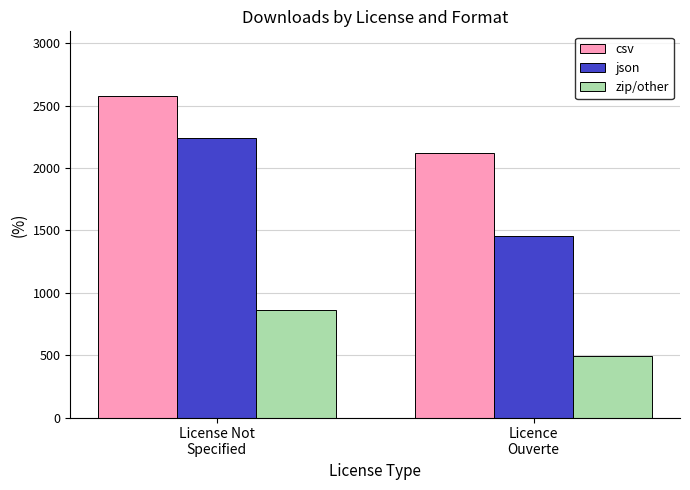

Are the bars grouped side by side (vs. stacked)?

Yes